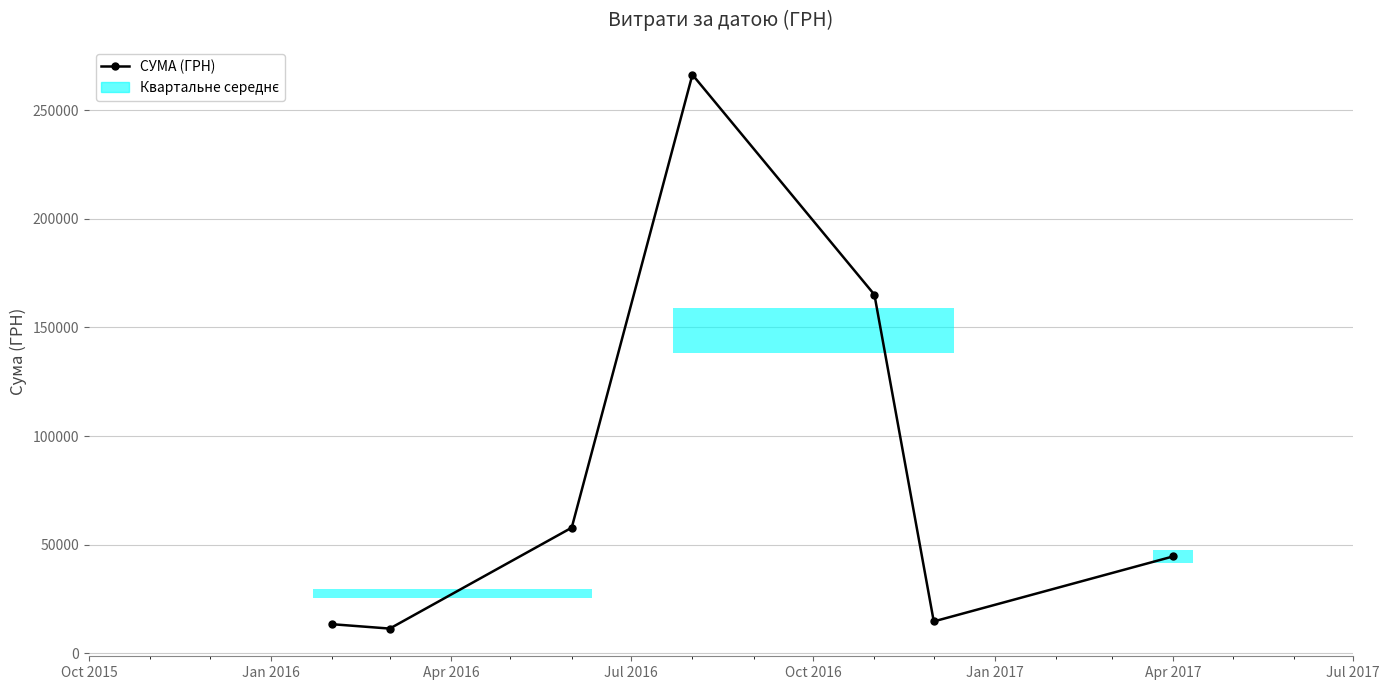

What is the value of the 3rd point from the left?

57774.4